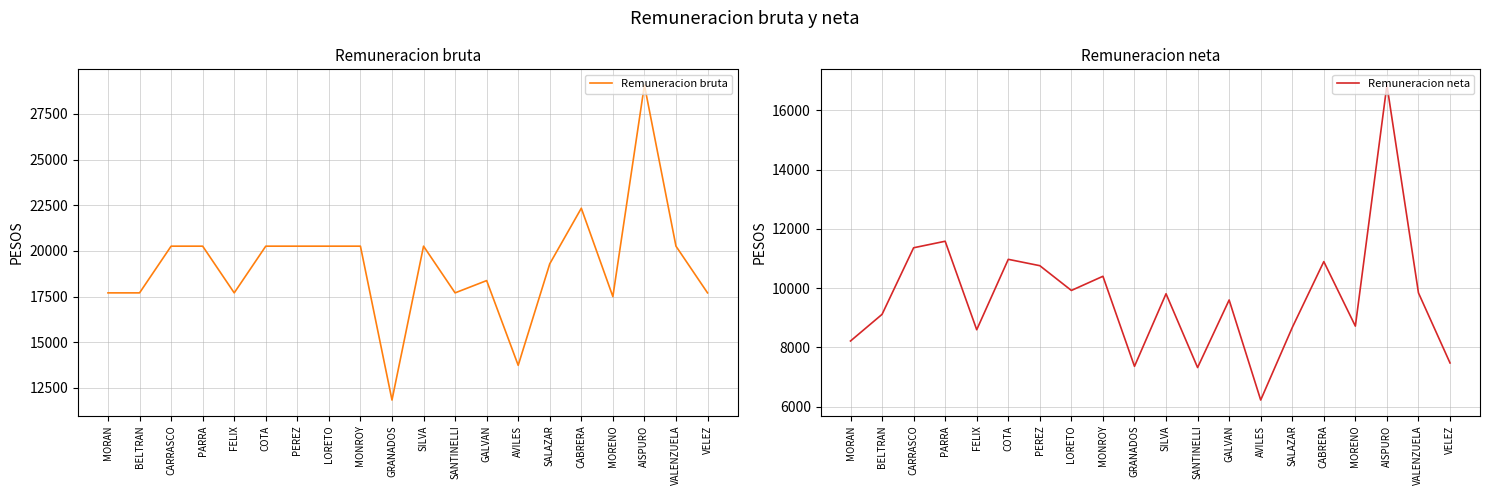

What is the difference between the highest and lowest values at CABRERA?

11437.4